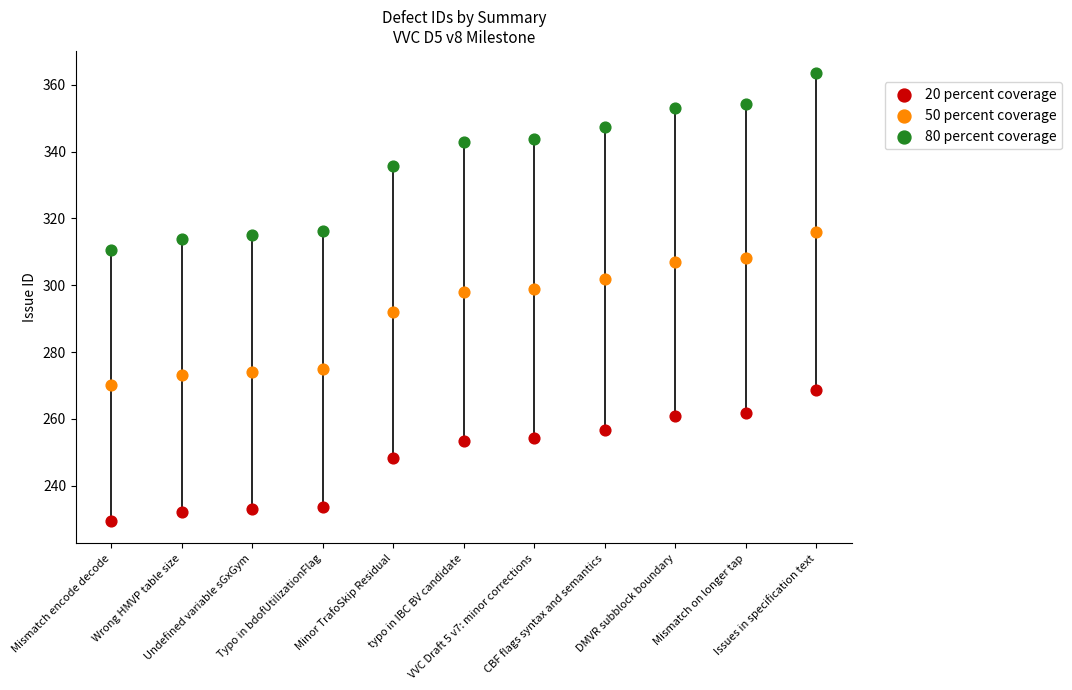

Which series has the largest Y range (max minus min)?

80 percent coverage